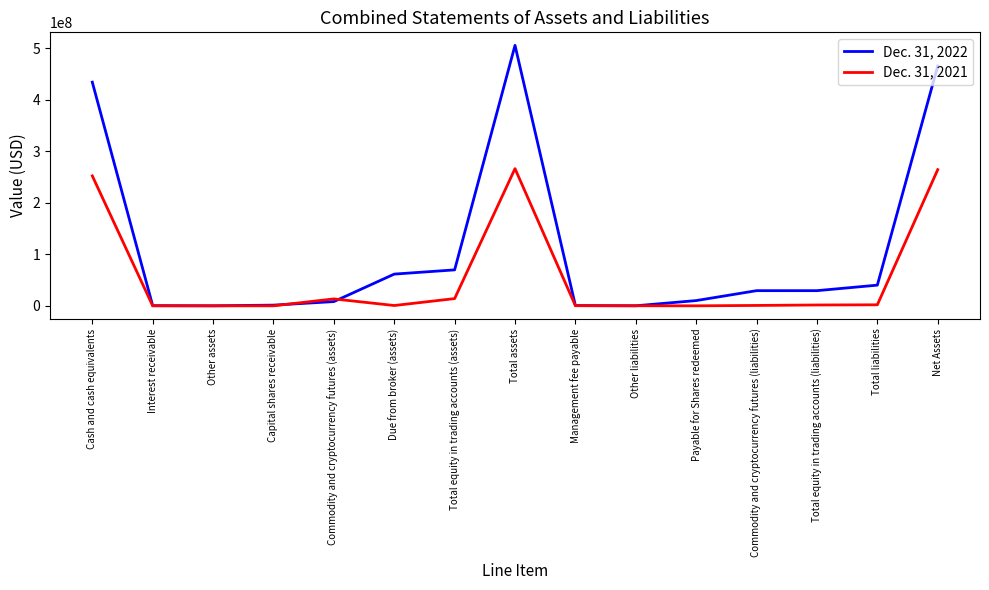

Is the value of Dec. 31, 2022 at Due from broker (assets) greater than the value of Dec. 31, 2021 at Cash and cash equivalents?

No